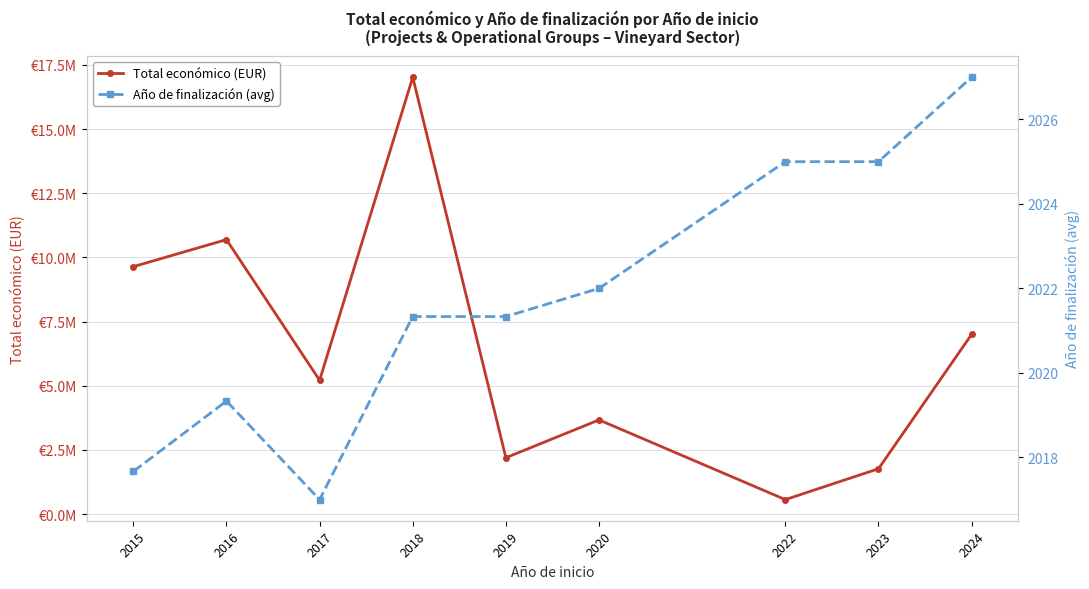

List the series in order of their overall mean, lowest first.

Año de finalización (avg), Total económico (EUR)